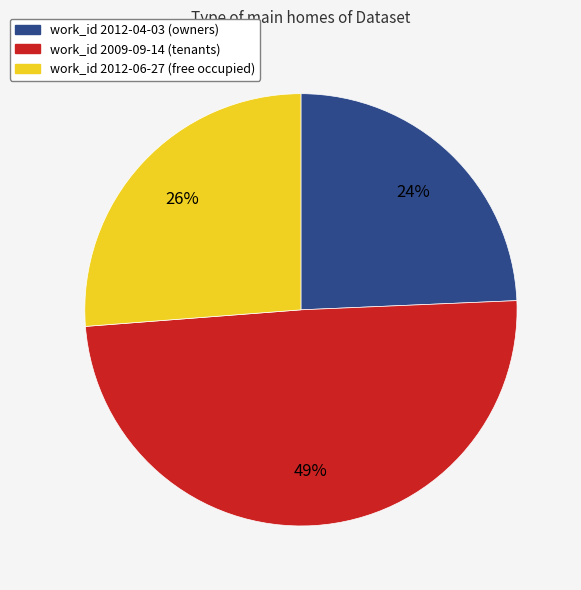

What is the ratio of the value at work_id 2012-04-03 (owners) to the value at work_id 2012-06-27 (free occupied)?

0.9